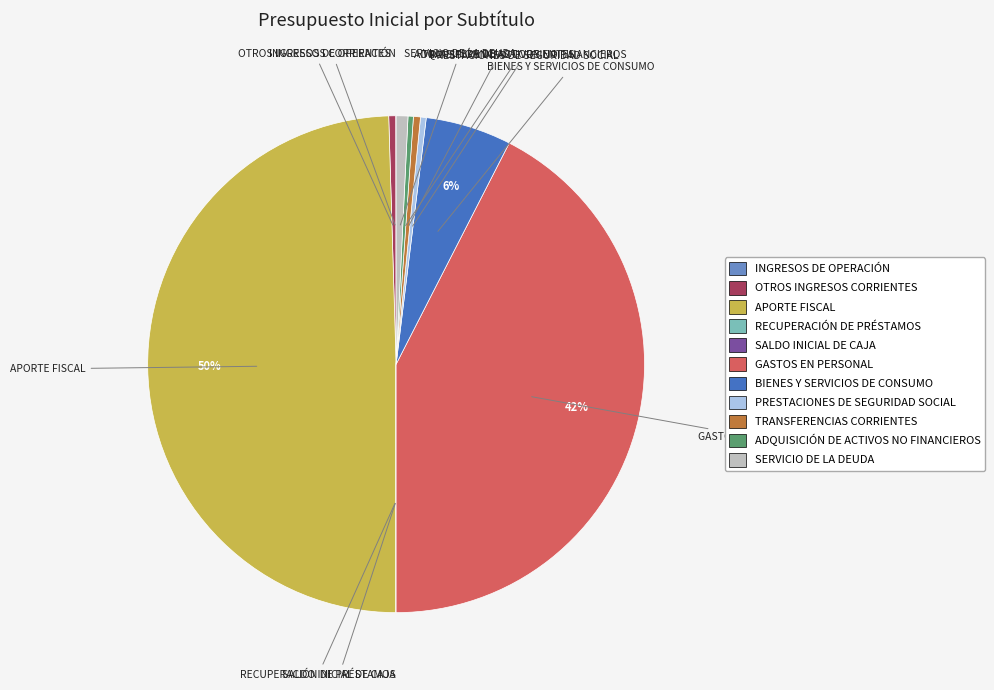

Between APORTE FISCAL and OTROS INGRESOS CORRIENTES, which is larger?

APORTE FISCAL